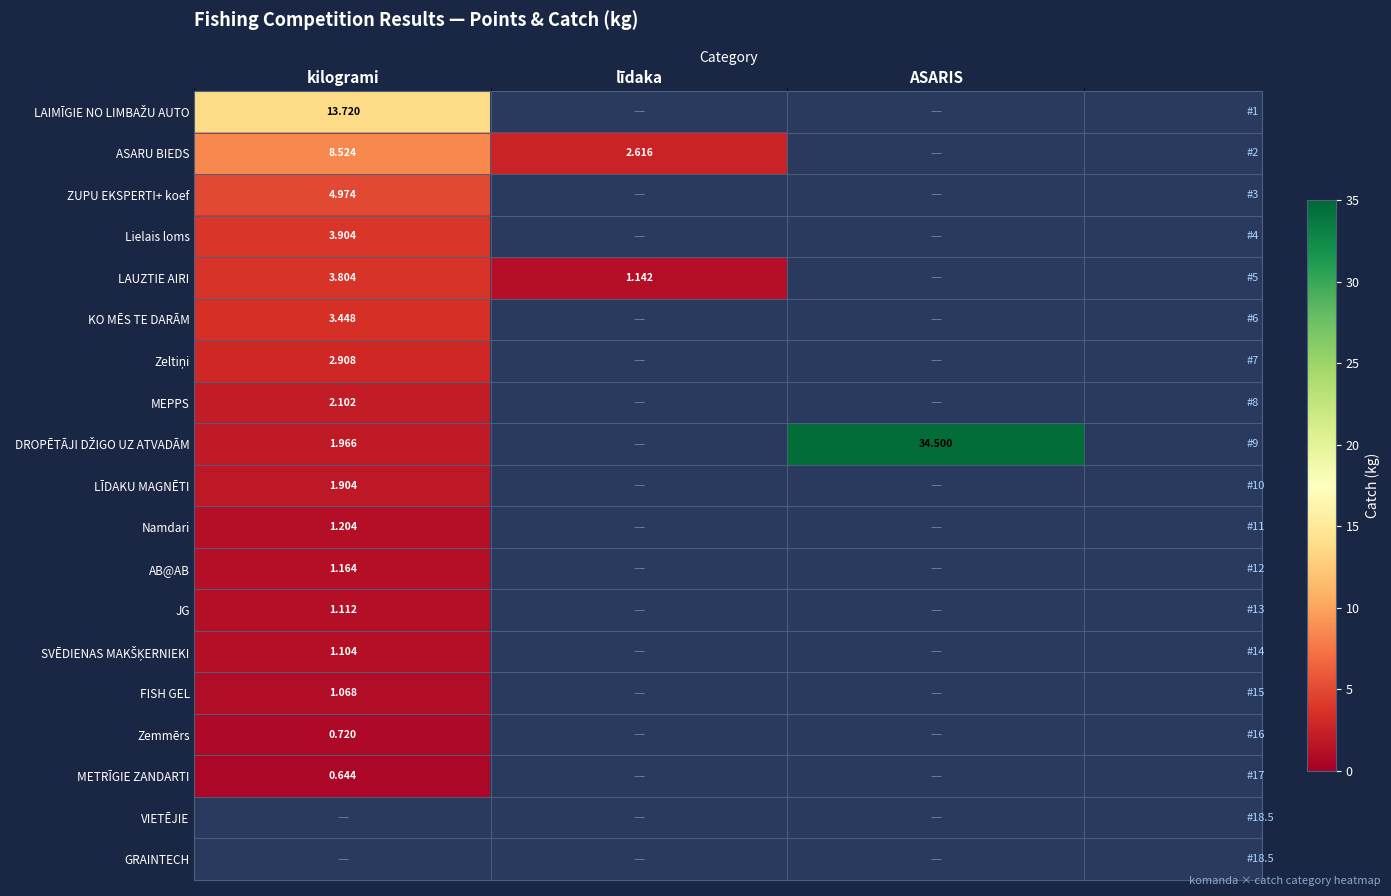

Is the value of LĪDAKU MAGNĒTI at ASARIS greater than the value of METRĪGIE ZANDARTI at līdaka?

No